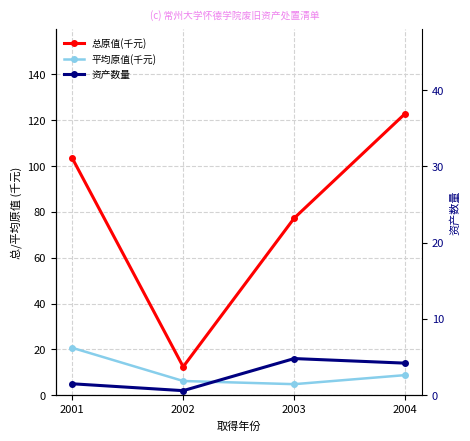

True or false: 总原值(千元) and 平均原值(千元) intersect in this chart.

False